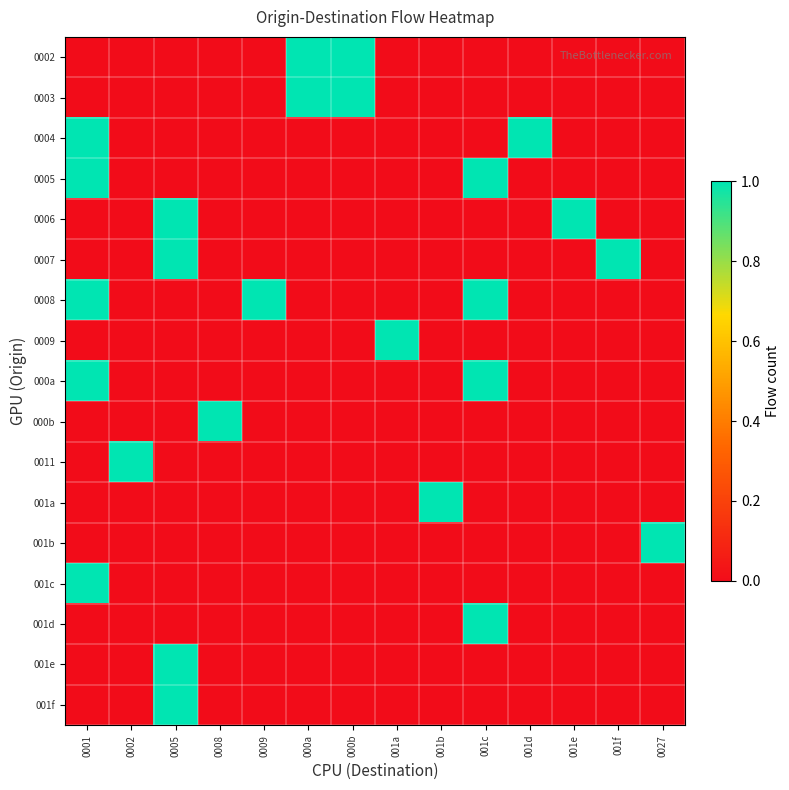

Between 001e and 0002, which is larger?

001e